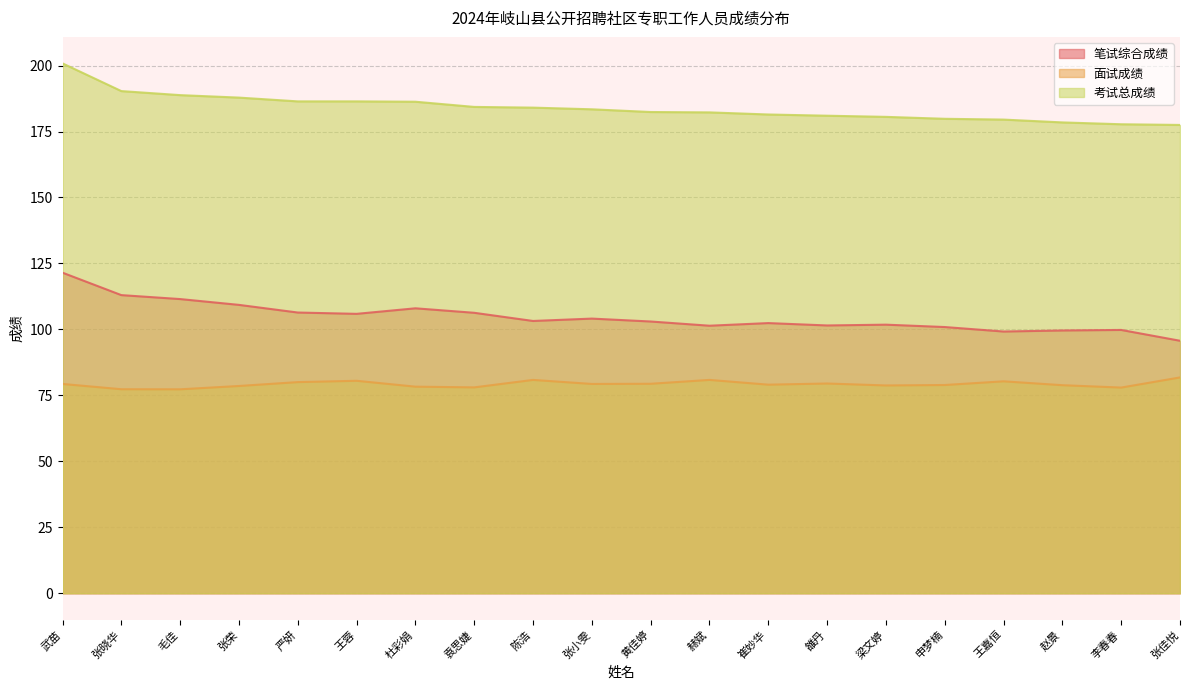

Between 袁思婕 and 李春春, which is larger?

袁思婕